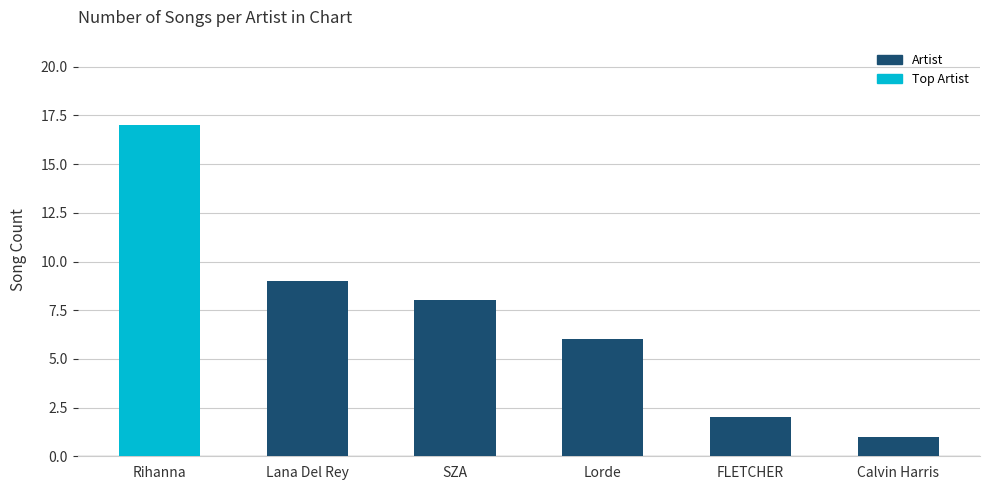

What is the average value?

7